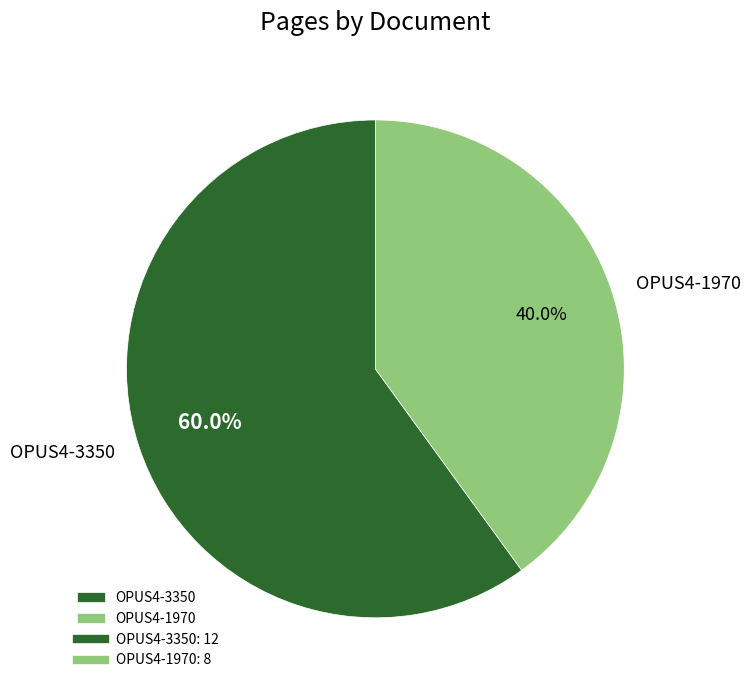

What is the total percentage of OPUS4-3350 and OPUS4-1970?

100.0%